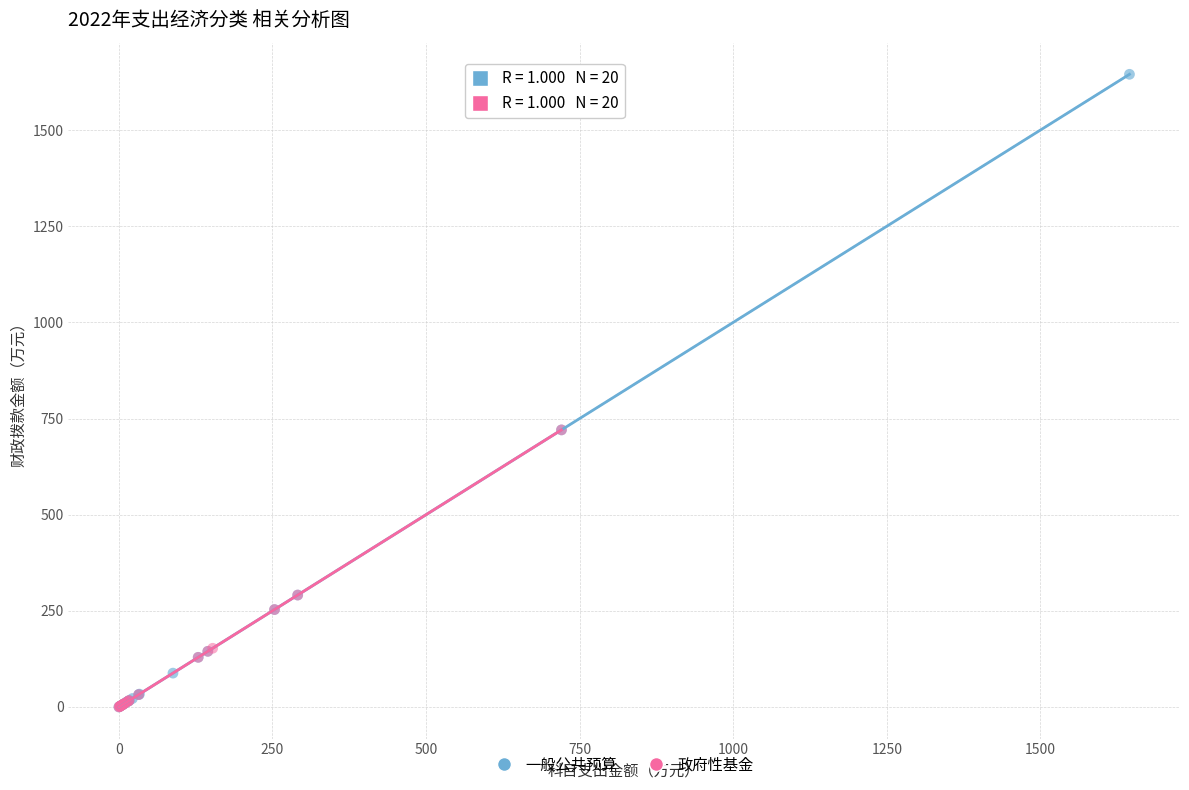

Which series has the largest Y range (max minus min)?

一般公共预算